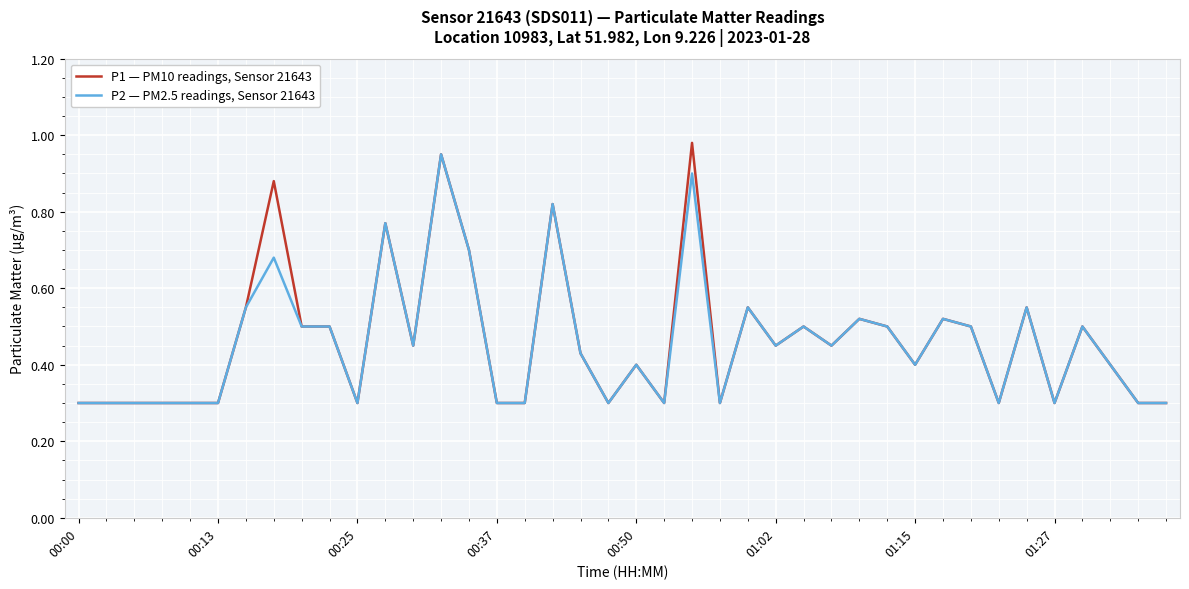

What is the lowest value of the P1 — PM10 readings, Sensor 21643 series?

0.3